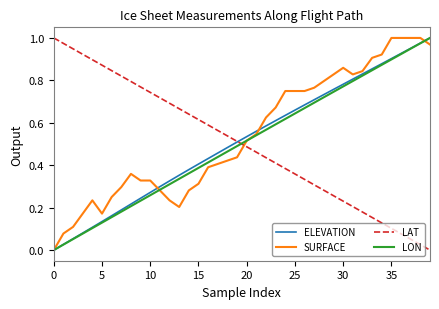

Which series ends up on top after the final intersection of SURFACE and LAT?

SURFACE